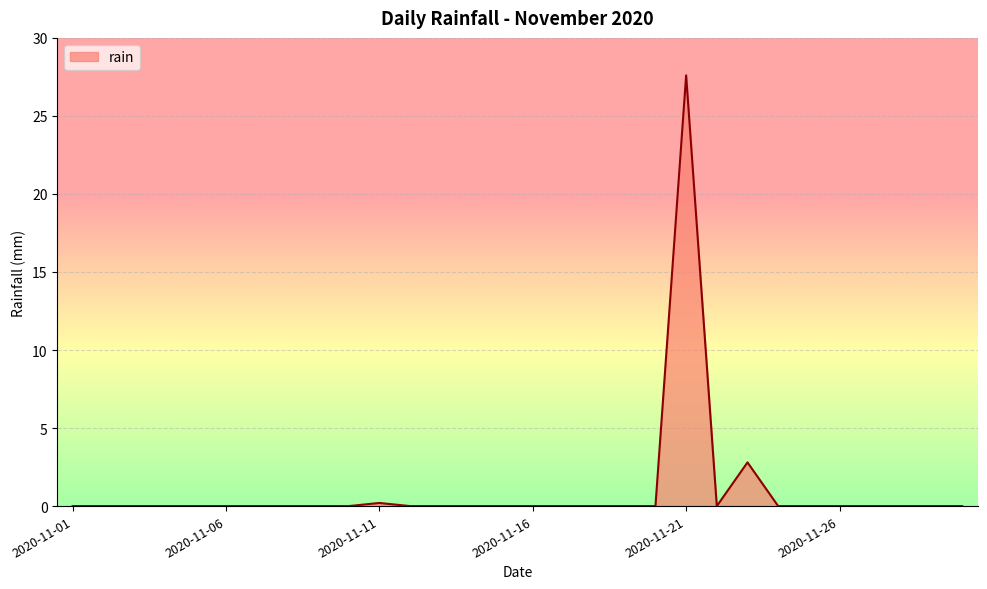

What is the difference between the maximum and minimum values?

27.6